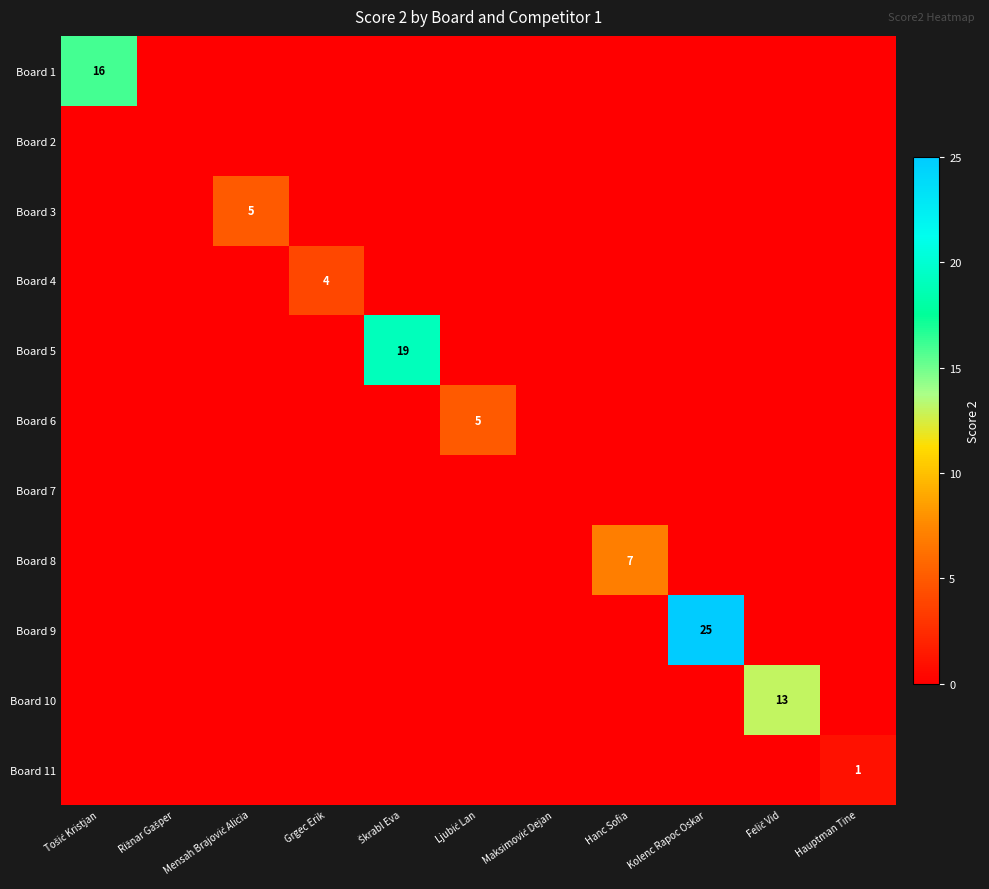

Rank the categories by Board 5 value from highest to lowest.

Škrabl Eva, Tošić Kristjan, Rižnar Gašper, Mensah Brajović Alicia, Grgec Erik, Ljubić Lan, Maksimović Dejan, Hanc Sofia, Kolenc Rapoc Oskar, Felič Vid, Hauptman Tine